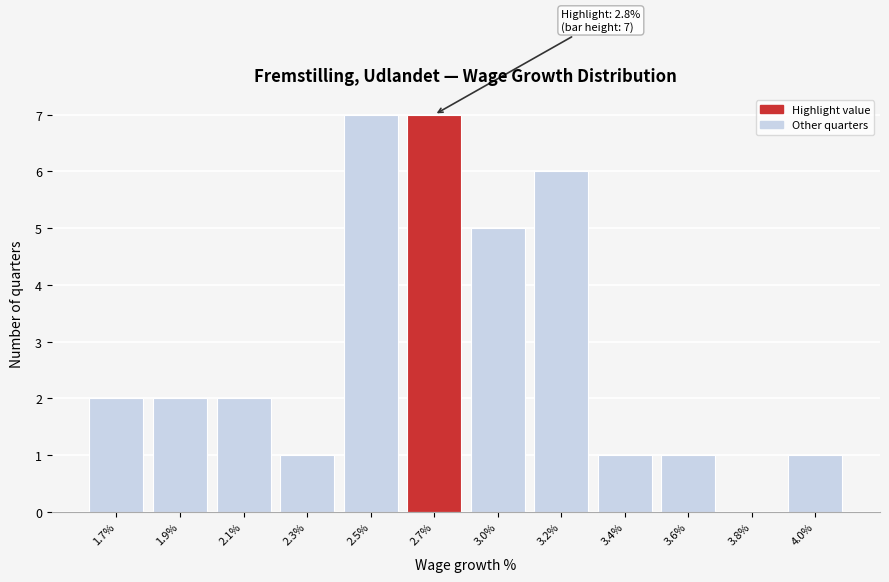

Reading left to right, extract all data points from this chart.

1.7%=2	1.9%=2	2.1%=2	2.3%=1	2.5%=7	2.7%=7	3.0%=5	3.2%=6	3.4%=1	3.6%=1	3.8%=0	4.0%=1